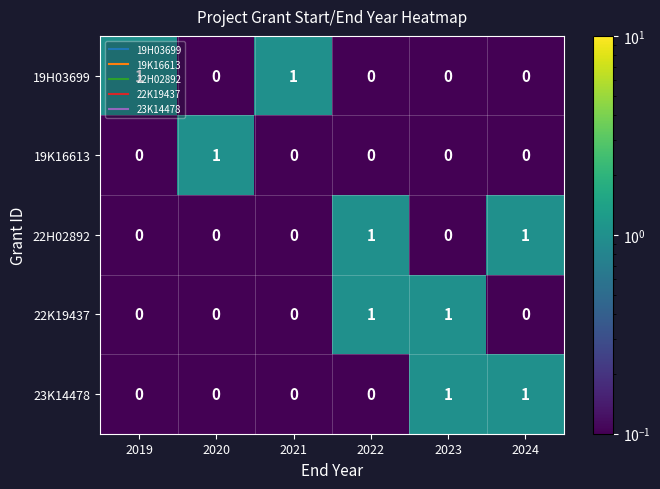

What is the total value across all series at 2021?

1